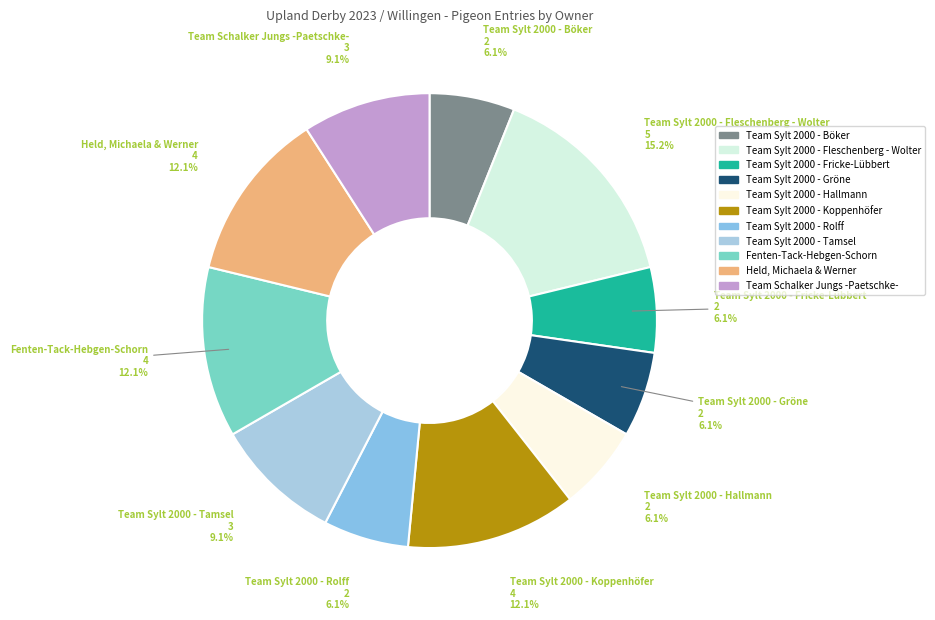

What percentage is the Team Schalker Jungs -Paetschke- slice, to the nearest percent?

9%